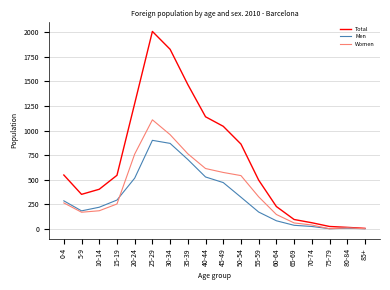

At which category is the sum across all series the highest?

25-29